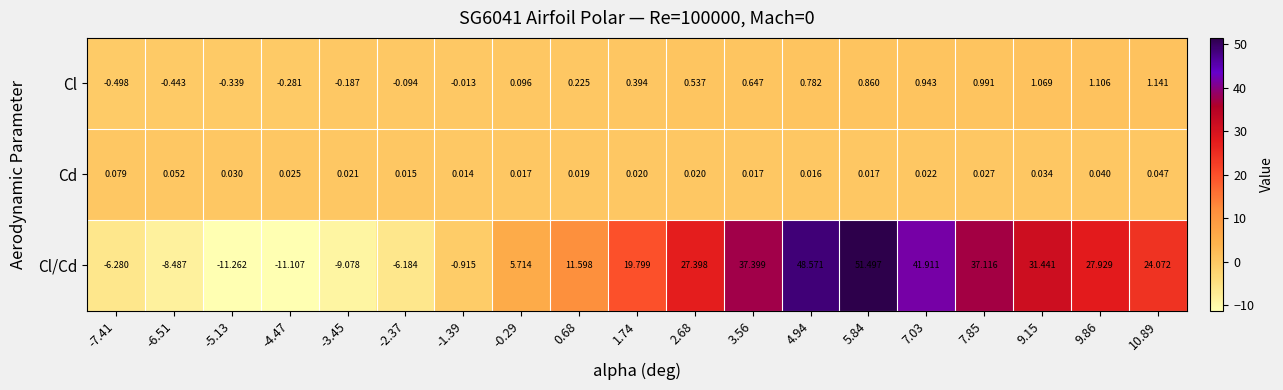

Which series changed the most between -6.51 and 10.89?

Cl/Cd